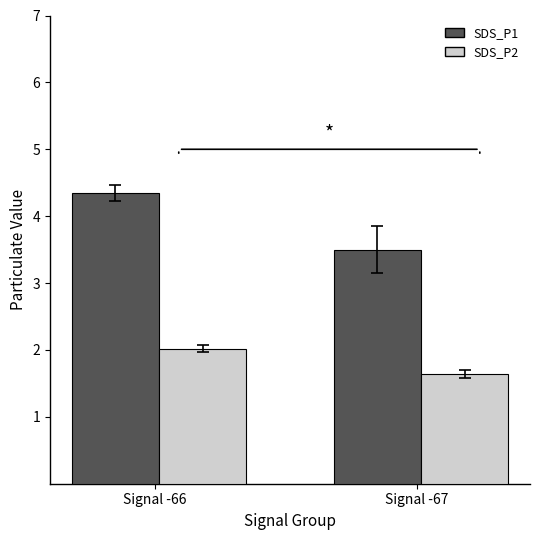

Between Signal -66 and Signal -67, which series saw the biggest shift?

SDS_P1